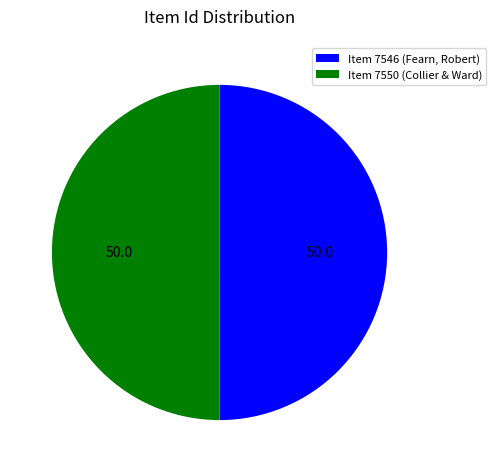

Combined, do Item 7550 (Collier & Ward) and Item 7546 (Fearn, Robert) account for over 50%?

Yes